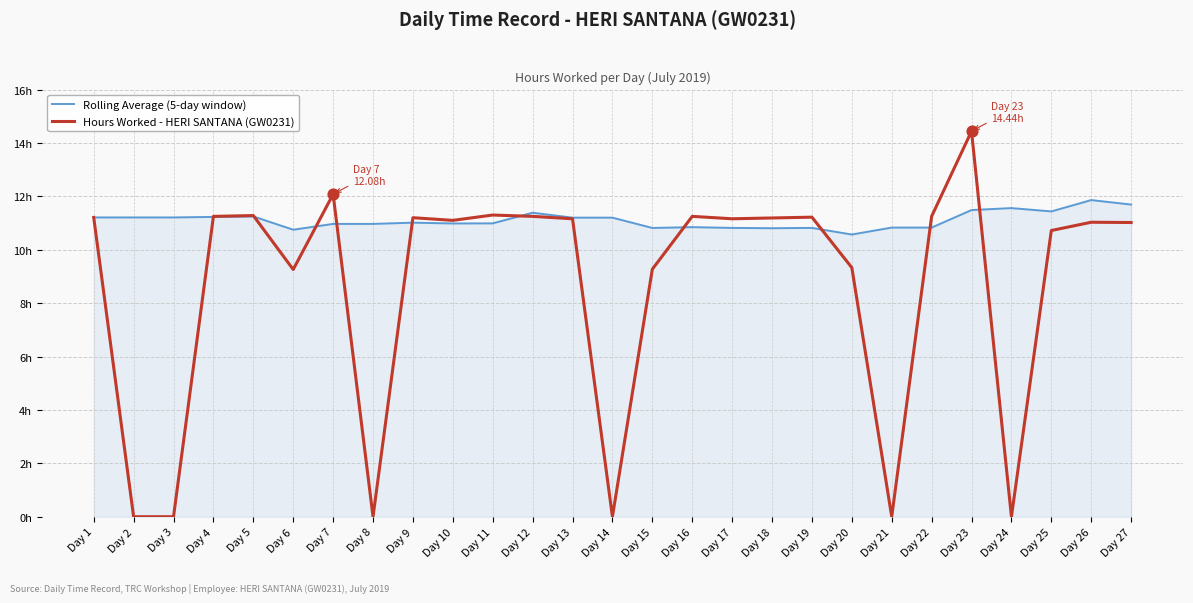

What are all the series names shown in the legend?

Rolling Average (5-day window), Hours Worked - HERI SANTANA (GW0231)